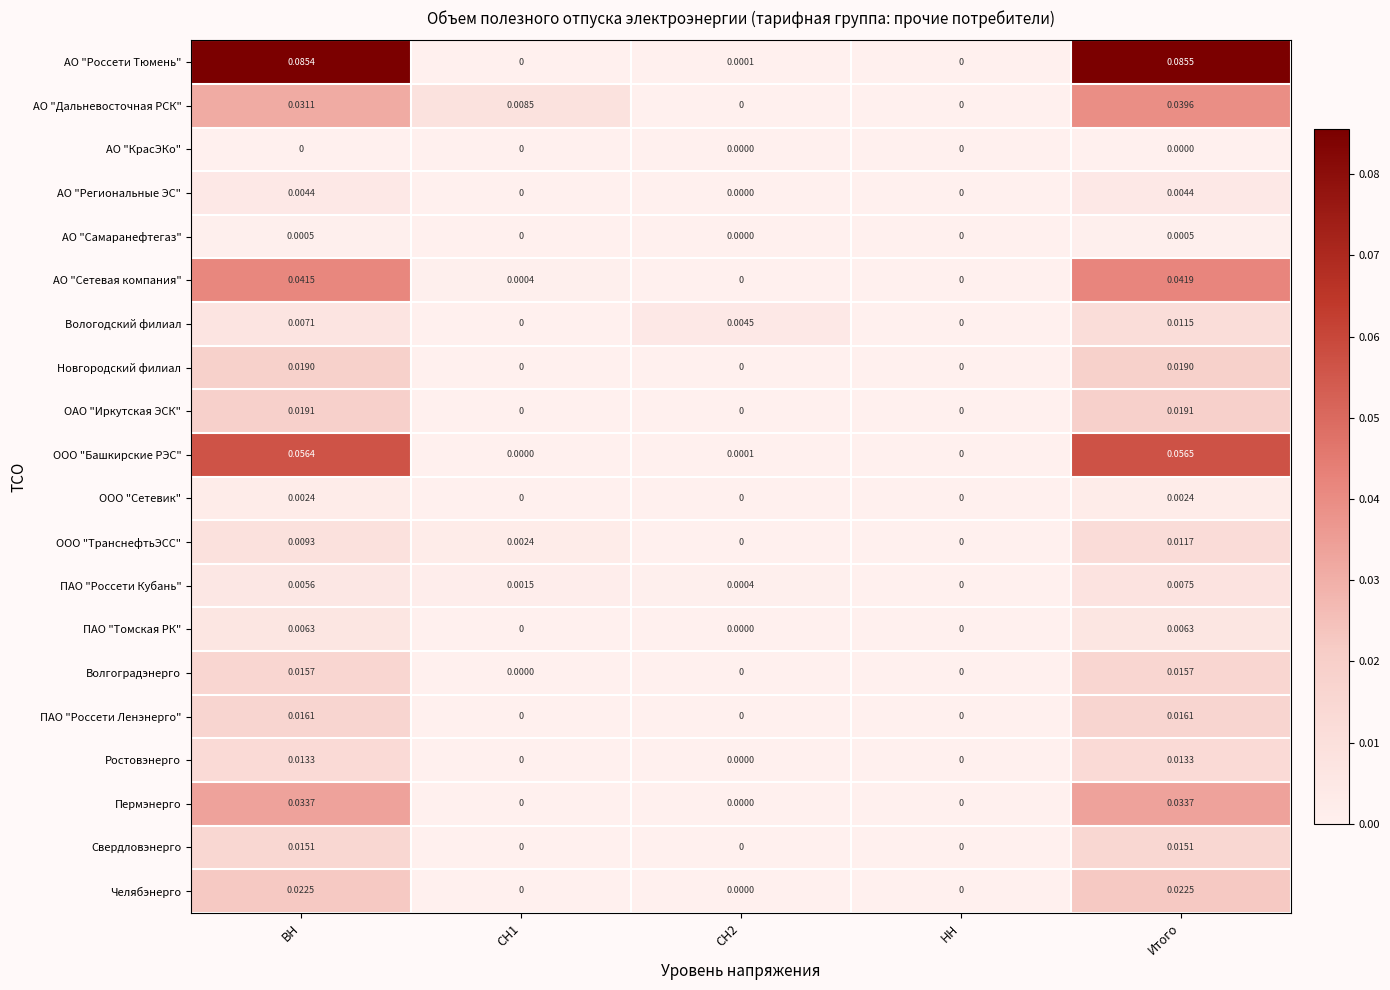

Rank the series by their maximum value, from highest to lowest.

АО "Россети Тюмень", ООО "Башкирские РЭС", АО "Сетевая компания", АО "Дальневосточная РСК", Пермэнерго, Челябэнерго, ОАО "Иркутская ЭСК", Новгородский филиал, ПАО "Россети Ленэнерго", Волгоградэнерго, Свердловэнерго, Ростовэнерго, ООО "ТранснефтьЭСС", Вологодский филиал, ПАО "Россети Кубань", ПАО "Томская РК", АО "Региональные ЭС", ООО "Сетевик", АО "Самаранефтегаз", АО "КрасЭКо"